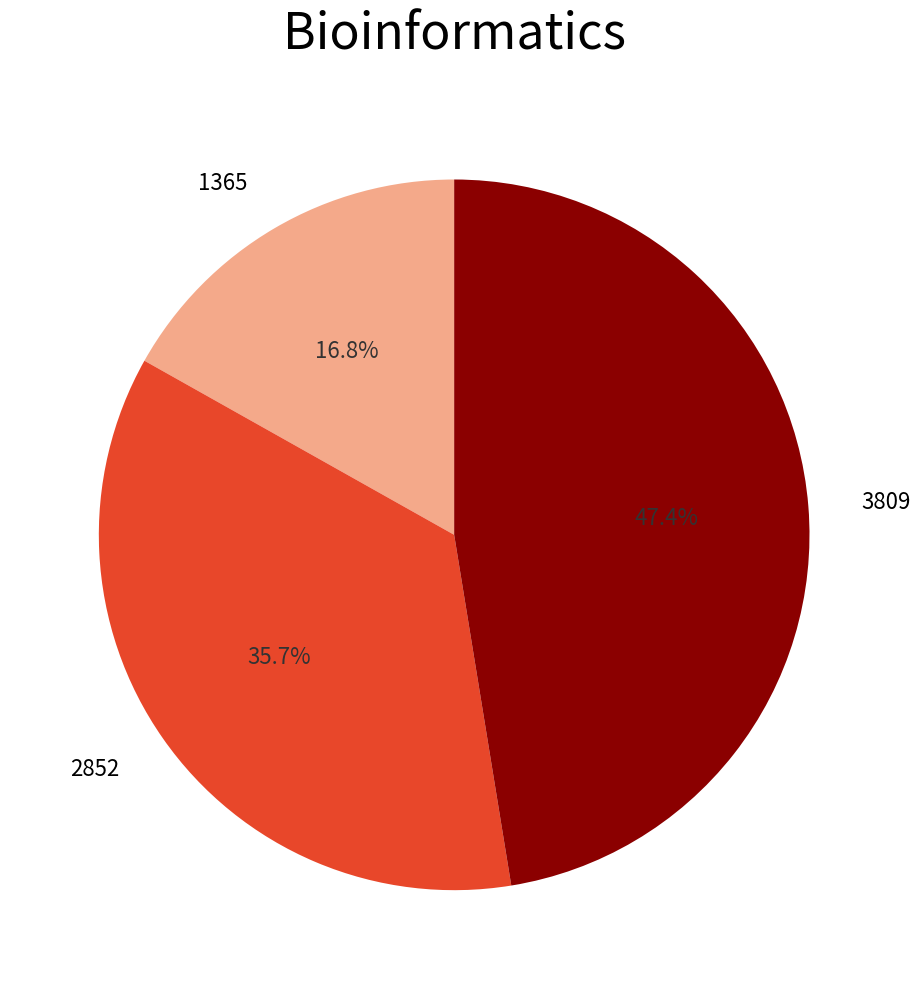

To the nearest percent, what portion does 1365 represent?

17%